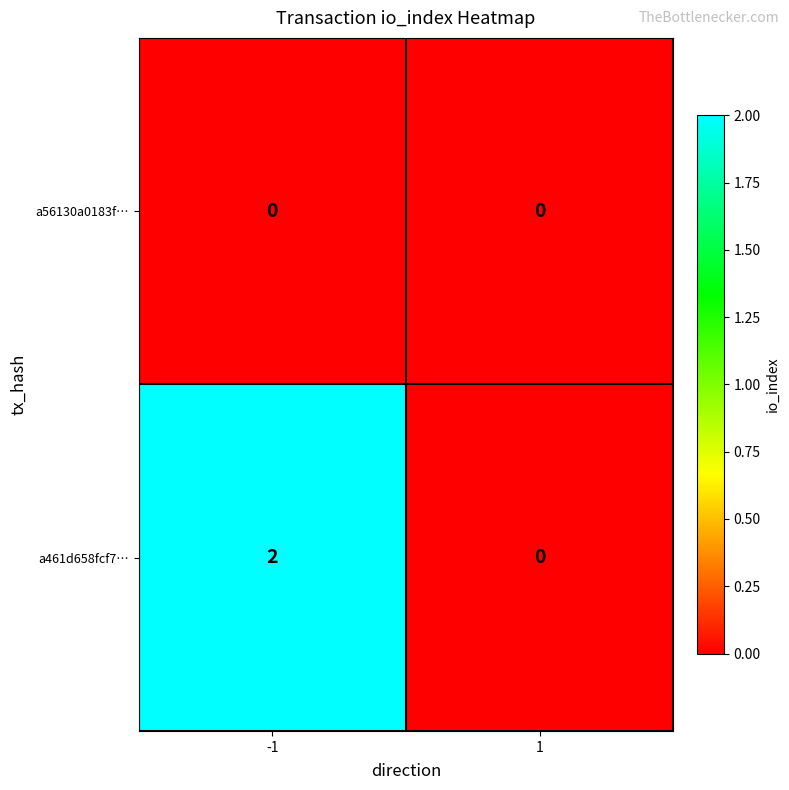

At -1, list the series in order from smallest to largest.

a56130a0183f…, a461d658fcf7…